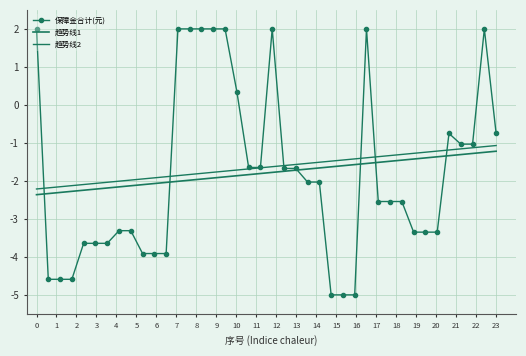

True or false: 趋势线2 and 趋势线1 intersect in this chart.

False